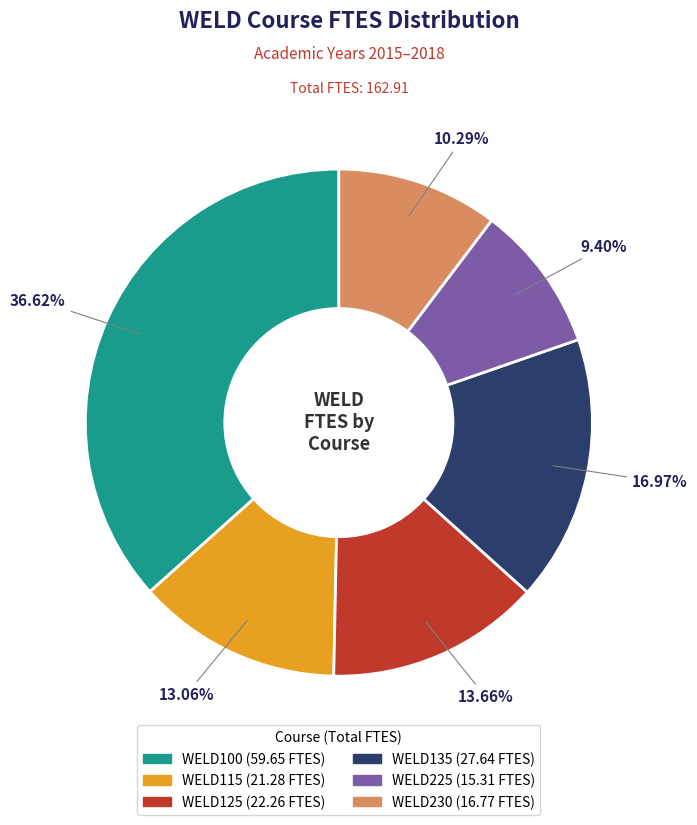

How many slices are in this pie chart?

6